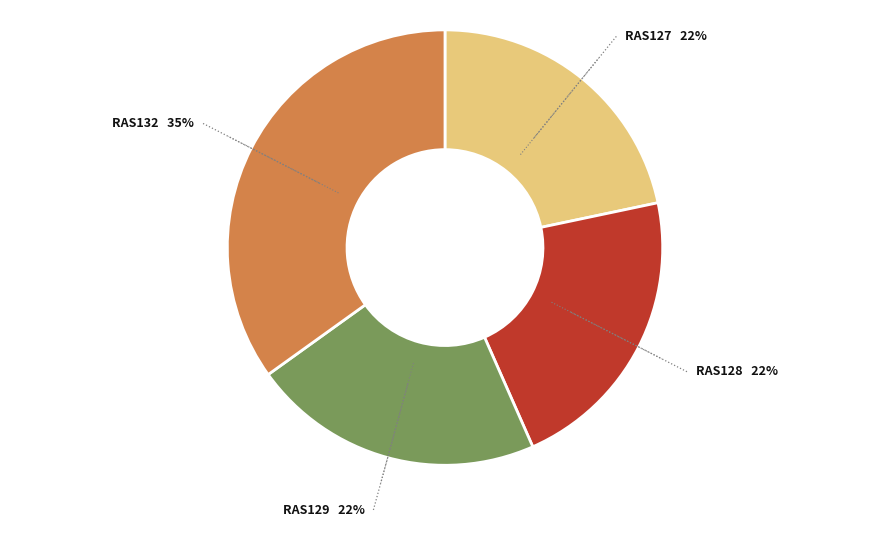

Rank the categories by value from lowest to highest.

RAS127, RAS128, RAS129, RAS132